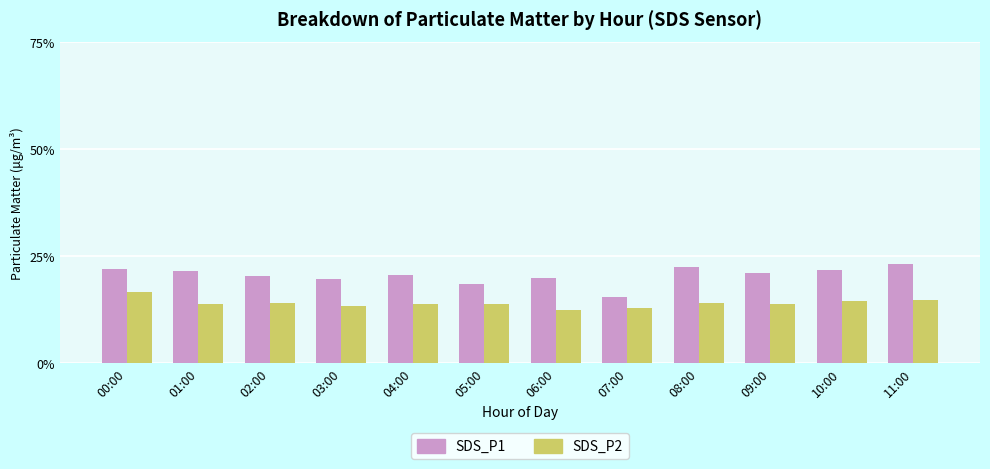

What is the average value of the SDS_P2 series?

14.0